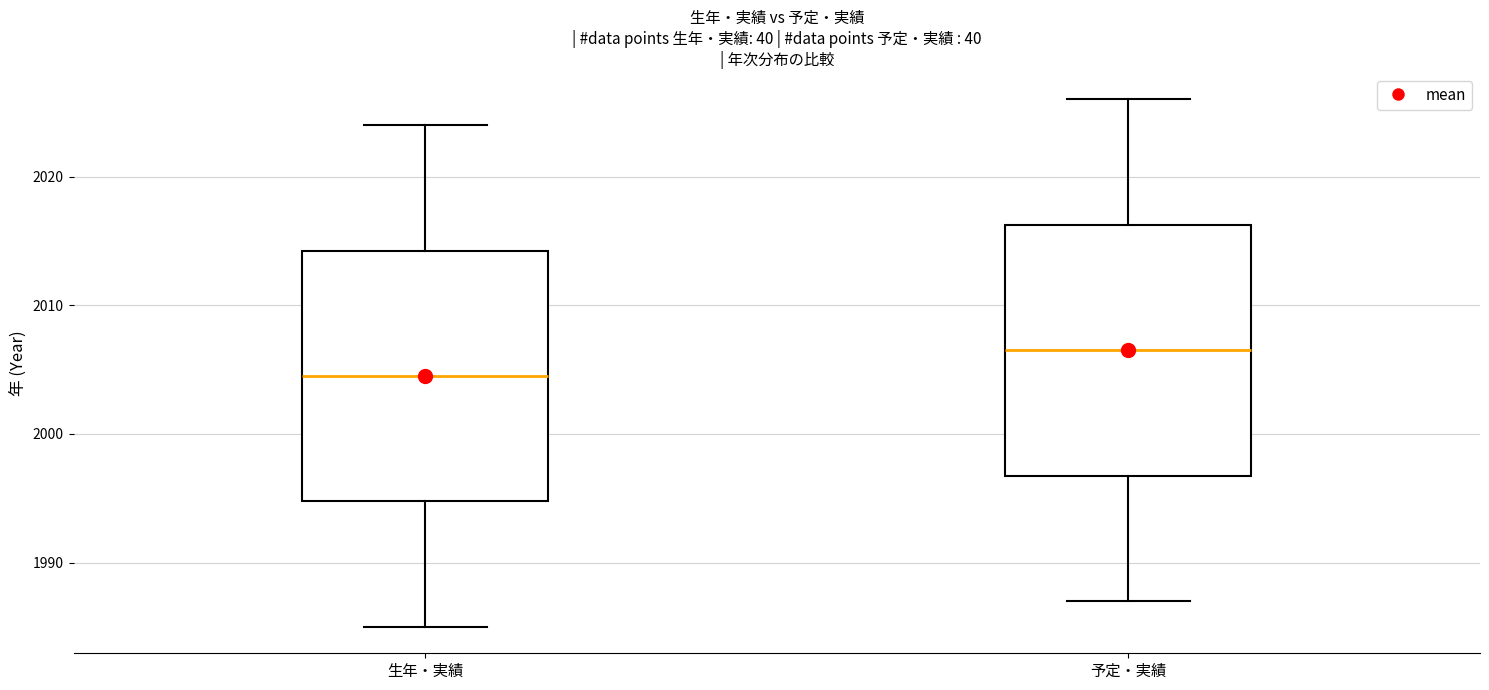

Reading left to right, transcribe this box plot: for each box, give where its median line is, the range the box spans, and where its two whiskers end, as read against the y-axis. The values are not printed on the chart, so give them approximately, as read against the axis.

生年・実績: median 2005, box 1995 to 2014, whiskers 1985 to 2024
予定・実績: median 2007, box 1997 to 2016, whiskers 1987 to 2026